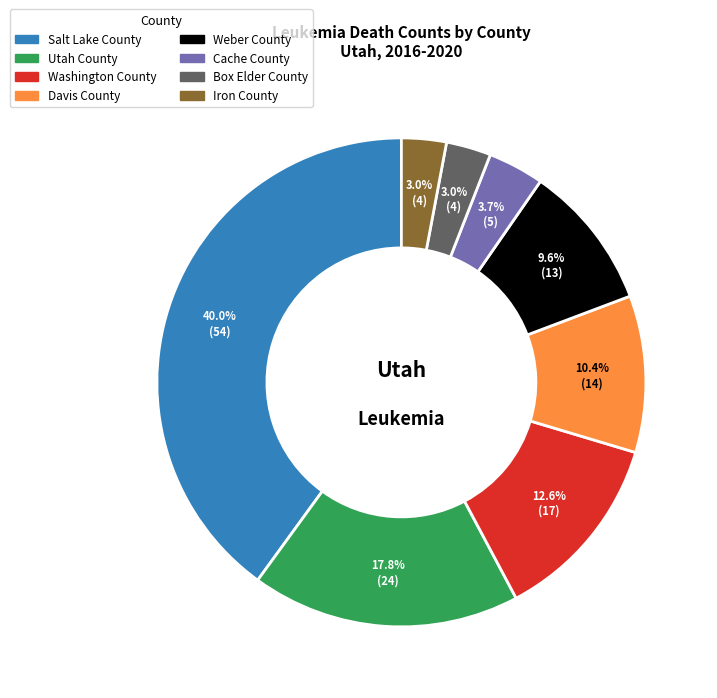

What percentage do Salt Lake County and Cache County together represent?

43.7%